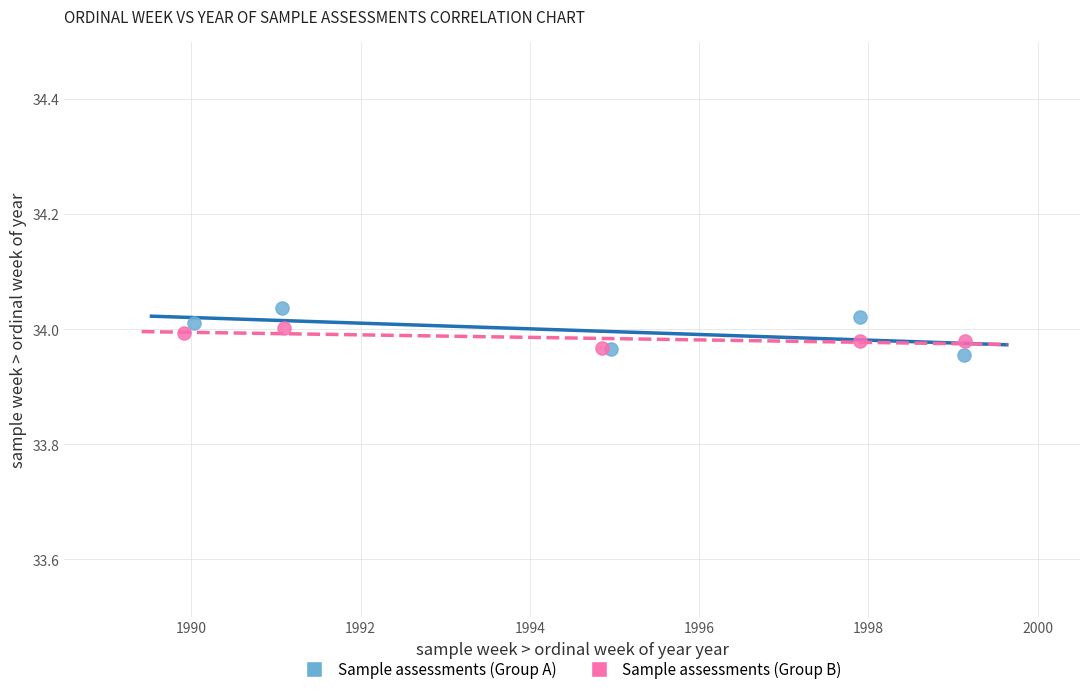

Which series has the largest Y range (max minus min)?

Sample assessments (Group A)